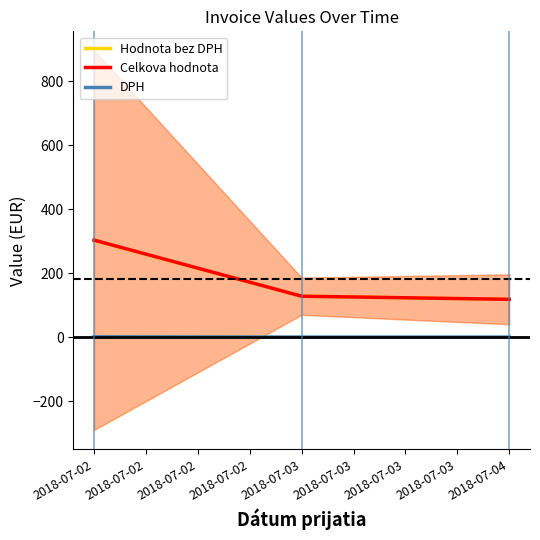

What is the average value of the Hodnota bez DPH series?

182.5